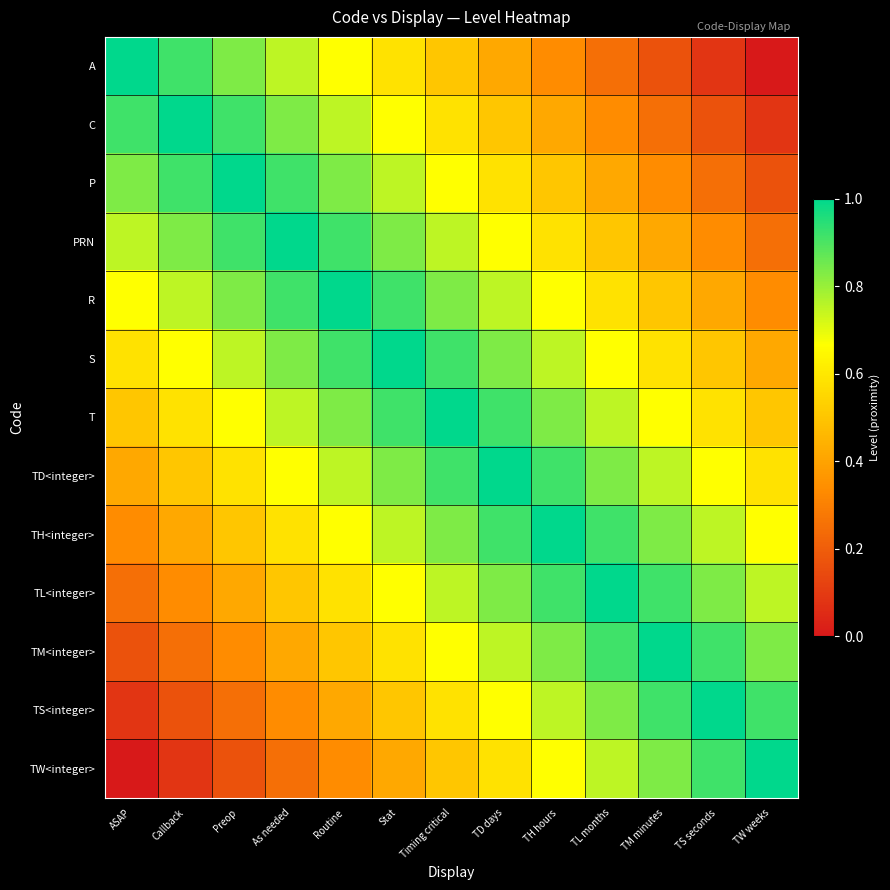

Reading right to left, extract all data points from this chart.

A: TW weeks=0.0	TS seconds=0.1	TM minutes=0.2	TL months=0.2	TH hours=0.3	TD days=0.4	Timing critical=0.5	Stat=0.6	Routine=0.7	As needed=0.8	Preop=0.8	Callback=0.9	ASAP=1.0
C: TW weeks=0.1	TS seconds=0.2	TM minutes=0.2	TL months=0.3	TH hours=0.4	TD days=0.5	Timing critical=0.6	Stat=0.7	Routine=0.8	As needed=0.8	Preop=0.9	Callback=1.0	ASAP=0.9
P: TW weeks=0.2	TS seconds=0.2	TM minutes=0.3	TL months=0.4	TH hours=0.5	TD days=0.6	Timing critical=0.7	Stat=0.8	Routine=0.8	As needed=0.9	Preop=1.0	Callback=0.9	ASAP=0.8
PRN: TW weeks=0.2	TS seconds=0.3	TM minutes=0.4	TL months=0.5	TH hours=0.6	TD days=0.7	Timing critical=0.8	Stat=0.8	Routine=0.9	As needed=1.0	Preop=0.9	Callback=0.8	ASAP=0.8
R: TW weeks=0.3	TS seconds=0.4	TM minutes=0.5	TL months=0.6	TH hours=0.7	TD days=0.8	Timing critical=0.8	Stat=0.9	Routine=1.0	As needed=0.9	Preop=0.8	Callback=0.8	ASAP=0.7
S: TW weeks=0.4	TS seconds=0.5	TM minutes=0.6	TL months=0.7	TH hours=0.8	TD days=0.8	Timing critical=0.9	Stat=1.0	Routine=0.9	As needed=0.8	Preop=0.8	Callback=0.7	ASAP=0.6
T: TW weeks=0.5	TS seconds=0.6	TM minutes=0.7	TL months=0.8	TH hours=0.8	TD days=0.9	Timing critical=1.0	Stat=0.9	Routine=0.8	As needed=0.8	Preop=0.7	Callback=0.6	ASAP=0.5
TD<integer>: TW weeks=0.6	TS seconds=0.7	TM minutes=0.8	TL months=0.8	TH hours=0.9	TD days=1.0	Timing critical=0.9	Stat=0.8	Routine=0.8	As needed=0.7	Preop=0.6	Callback=0.5	ASAP=0.4
TH<integer>: TW weeks=0.7	TS seconds=0.8	TM minutes=0.8	TL months=0.9	TH hours=1.0	TD days=0.9	Timing critical=0.8	Stat=0.8	Routine=0.7	As needed=0.6	Preop=0.5	Callback=0.4	ASAP=0.3
TL<integer>: TW weeks=0.8	TS seconds=0.8	TM minutes=0.9	TL months=1.0	TH hours=0.9	TD days=0.8	Timing critical=0.8	Stat=0.7	Routine=0.6	As needed=0.5	Preop=0.4	Callback=0.3	ASAP=0.2
TM<integer>: TW weeks=0.8	TS seconds=0.9	TM minutes=1.0	TL months=0.9	TH hours=0.8	TD days=0.8	Timing critical=0.7	Stat=0.6	Routine=0.5	As needed=0.4	Preop=0.3	Callback=0.2	ASAP=0.2
TS<integer>: TW weeks=0.9	TS seconds=1.0	TM minutes=0.9	TL months=0.8	TH hours=0.8	TD days=0.7	Timing critical=0.6	Stat=0.5	Routine=0.4	As needed=0.3	Preop=0.2	Callback=0.2	ASAP=0.1
TW<integer>: TW weeks=1.0	TS seconds=0.9	TM minutes=0.8	TL months=0.8	TH hours=0.7	TD days=0.6	Timing critical=0.5	Stat=0.4	Routine=0.3	As needed=0.2	Preop=0.2	Callback=0.1	ASAP=0.0